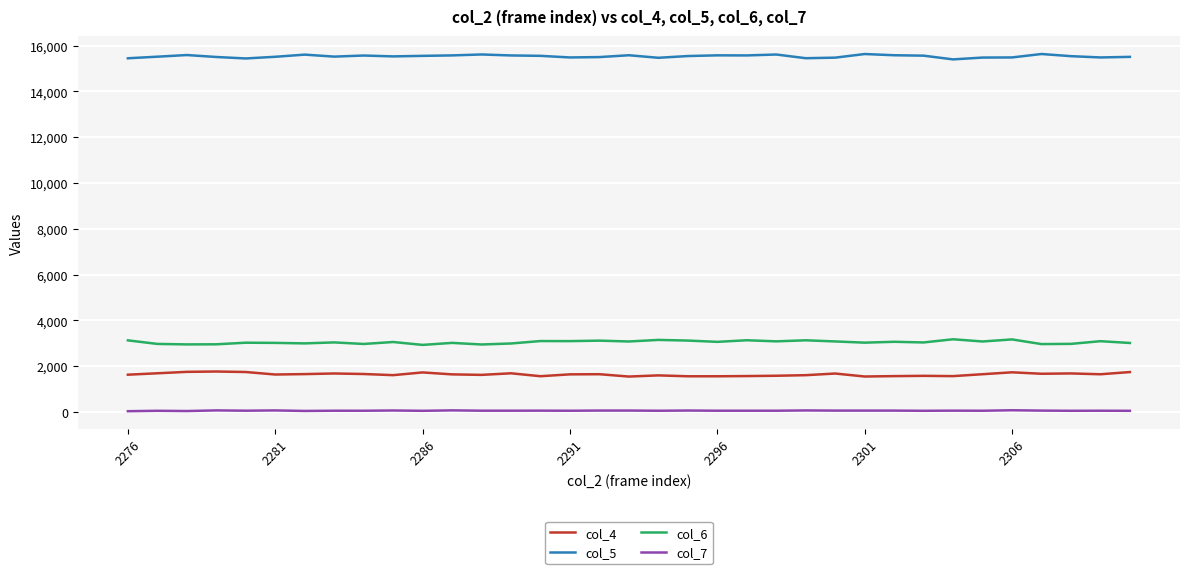

Rank the series by their maximum value, from lowest to highest.

col_7, col_4, col_6, col_5